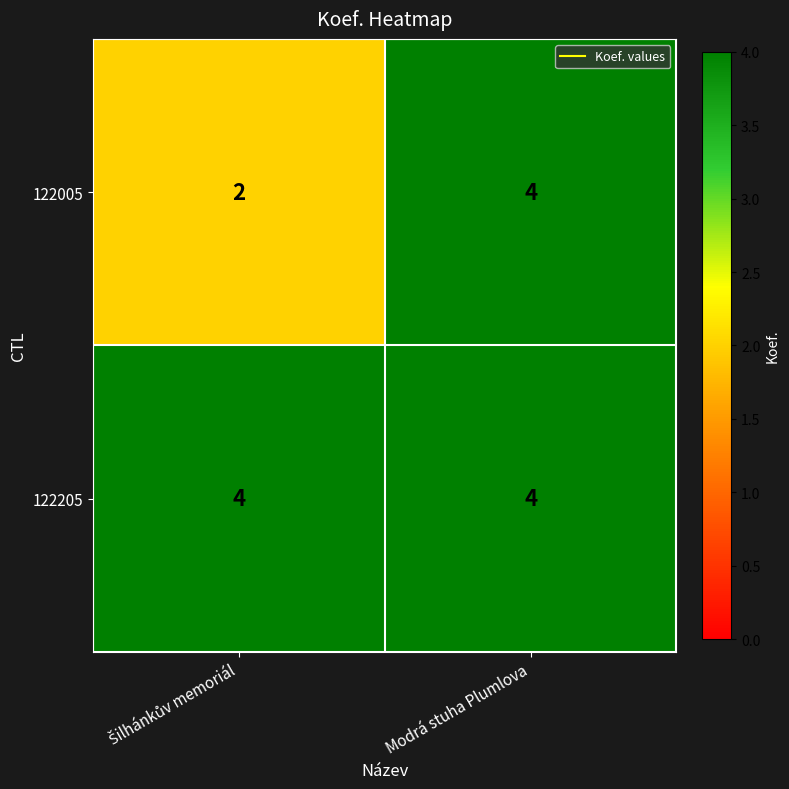

Rank the series by their average value, from lowest to highest.

122005, 122205